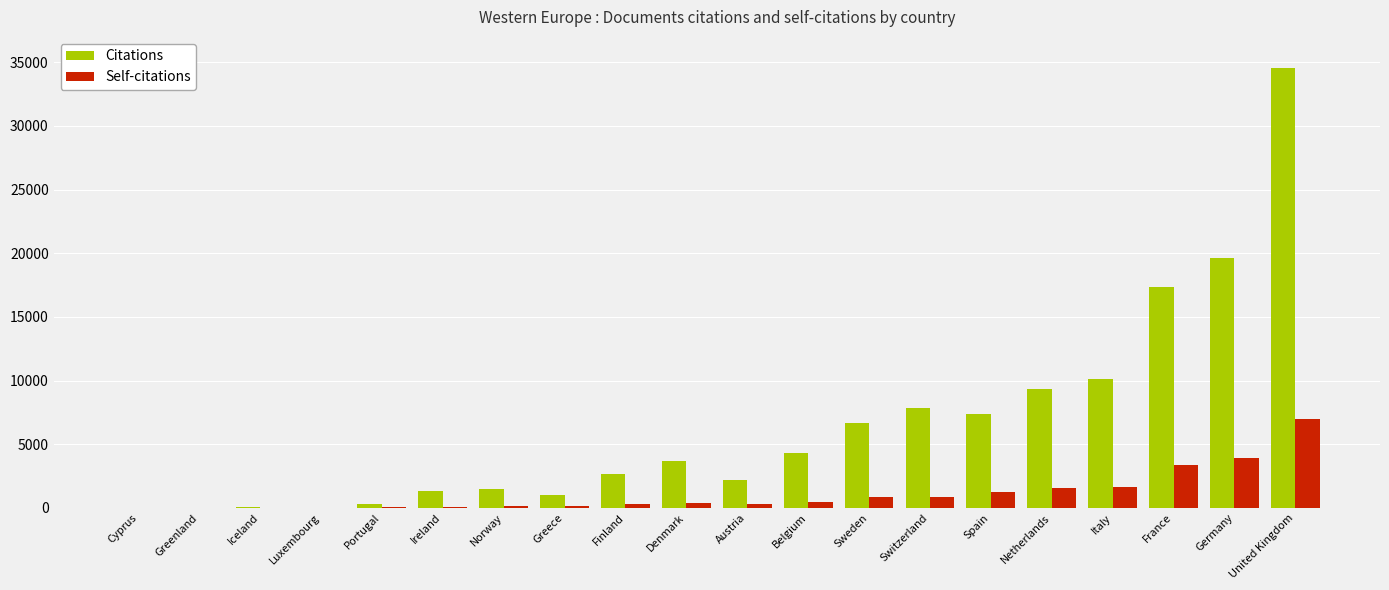

Which series has the largest total across all categories?

Citations